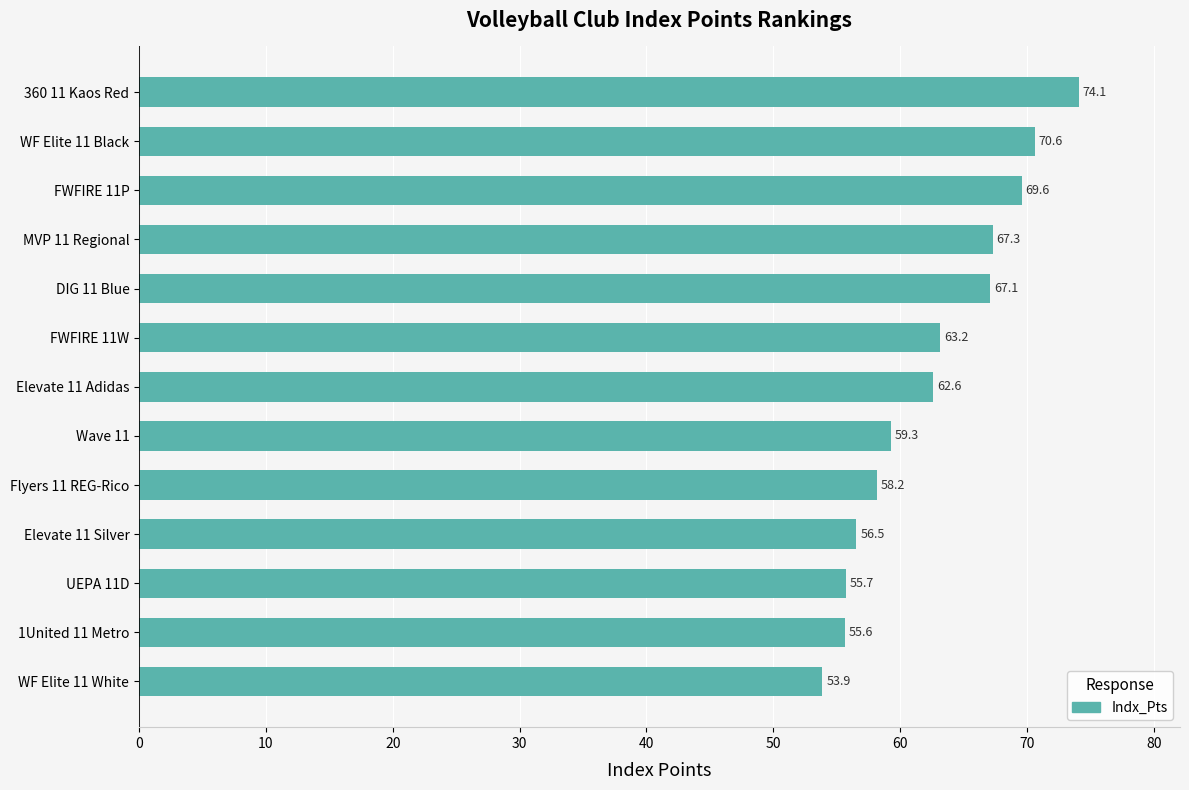

Are the bars grouped side by side (vs. stacked)?

No